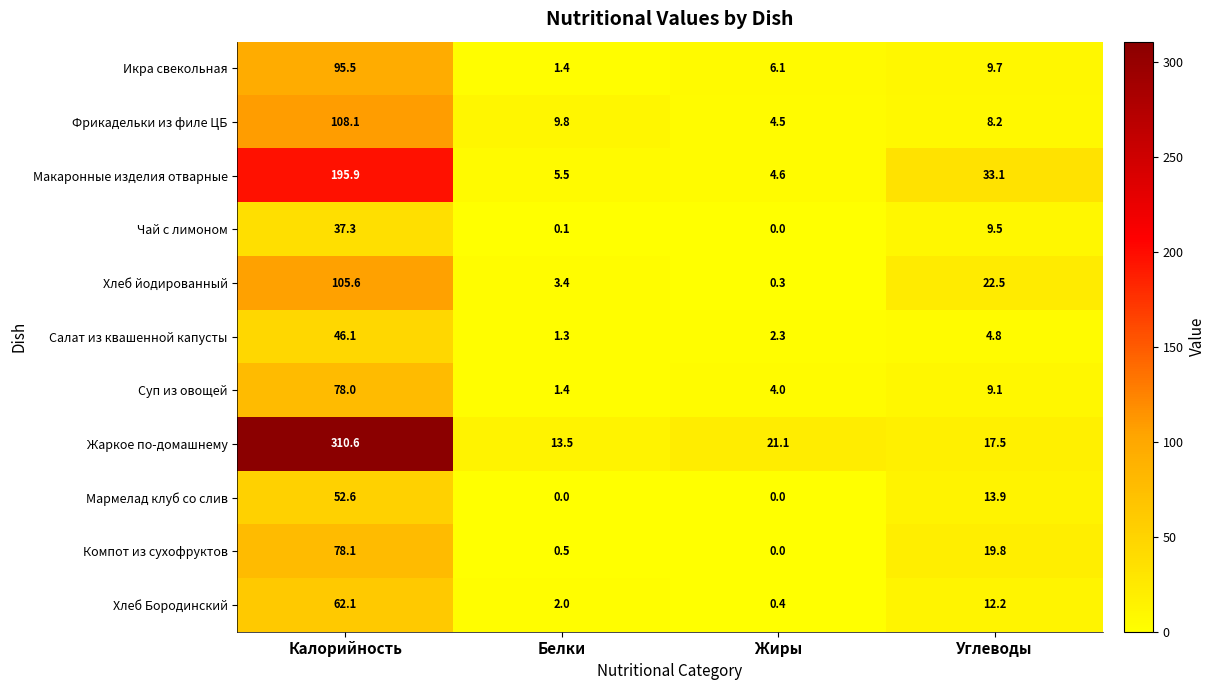

The value of Жаркое по-домашнему at Углеводы is 23.2. True or false?

False